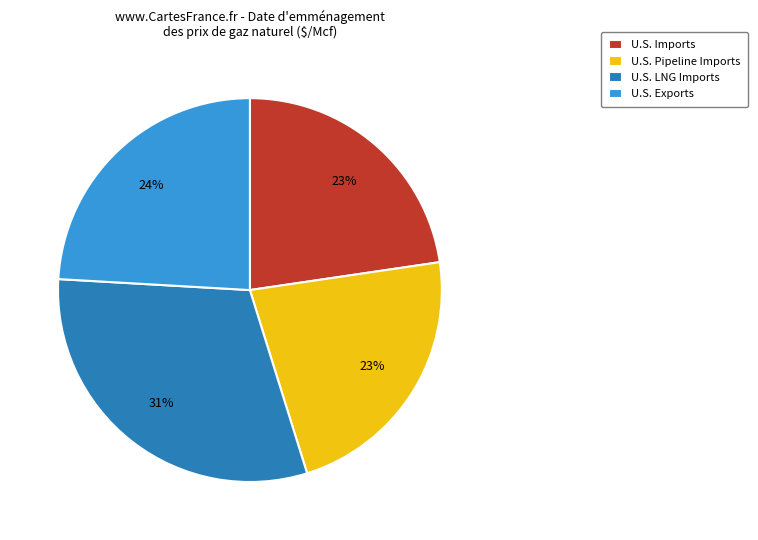

Between U.S. LNG Imports and U.S. Imports, which is larger?

U.S. LNG Imports